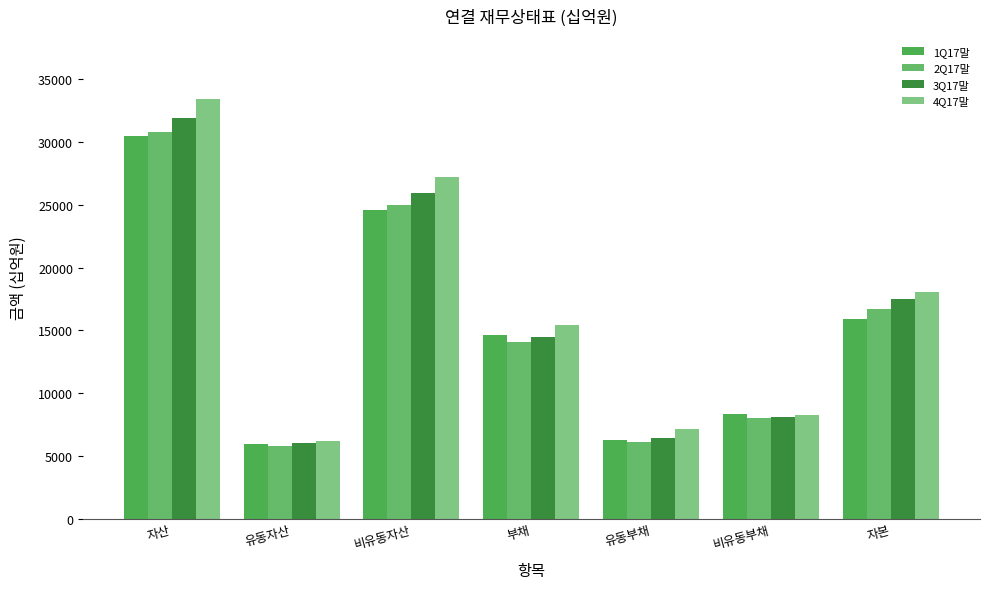

What position from the left is 자산?

1